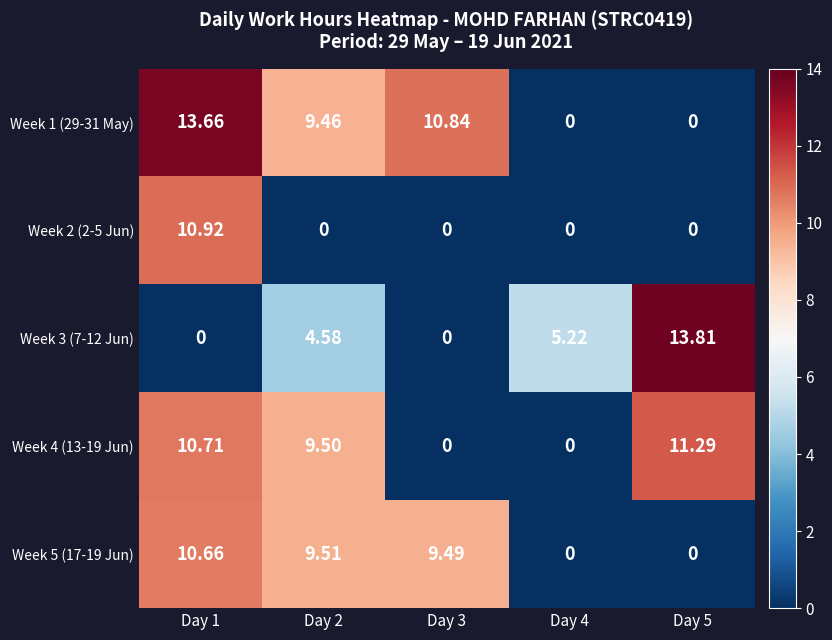

At Day 1, list the series in order from largest to smallest.

Week 1 (29-31 May), Week 2 (2-5 Jun), Week 4 (13-19 Jun), Week 5 (17-19 Jun), Week 3 (7-12 Jun)